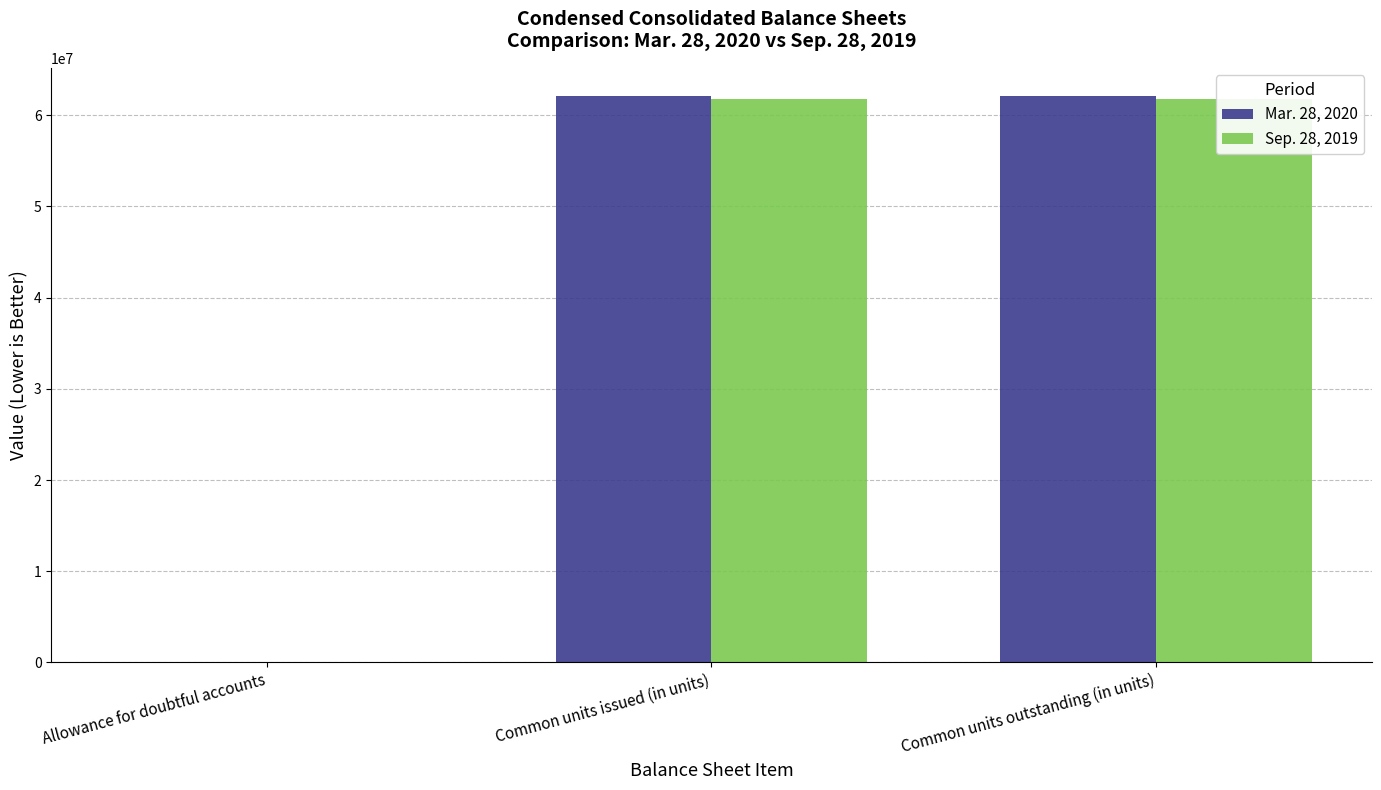

Reading left to right, transcribe all the data shown in this chart.

Mar. 28, 2020: Allowance for doubtful accounts=4773	Common units issued (in units)=62073000	Common units outstanding (in units)=62073452
Sep. 28, 2019: Allowance for doubtful accounts=2573	Common units issued (in units)=61735000	Common units outstanding (in units)=61735000